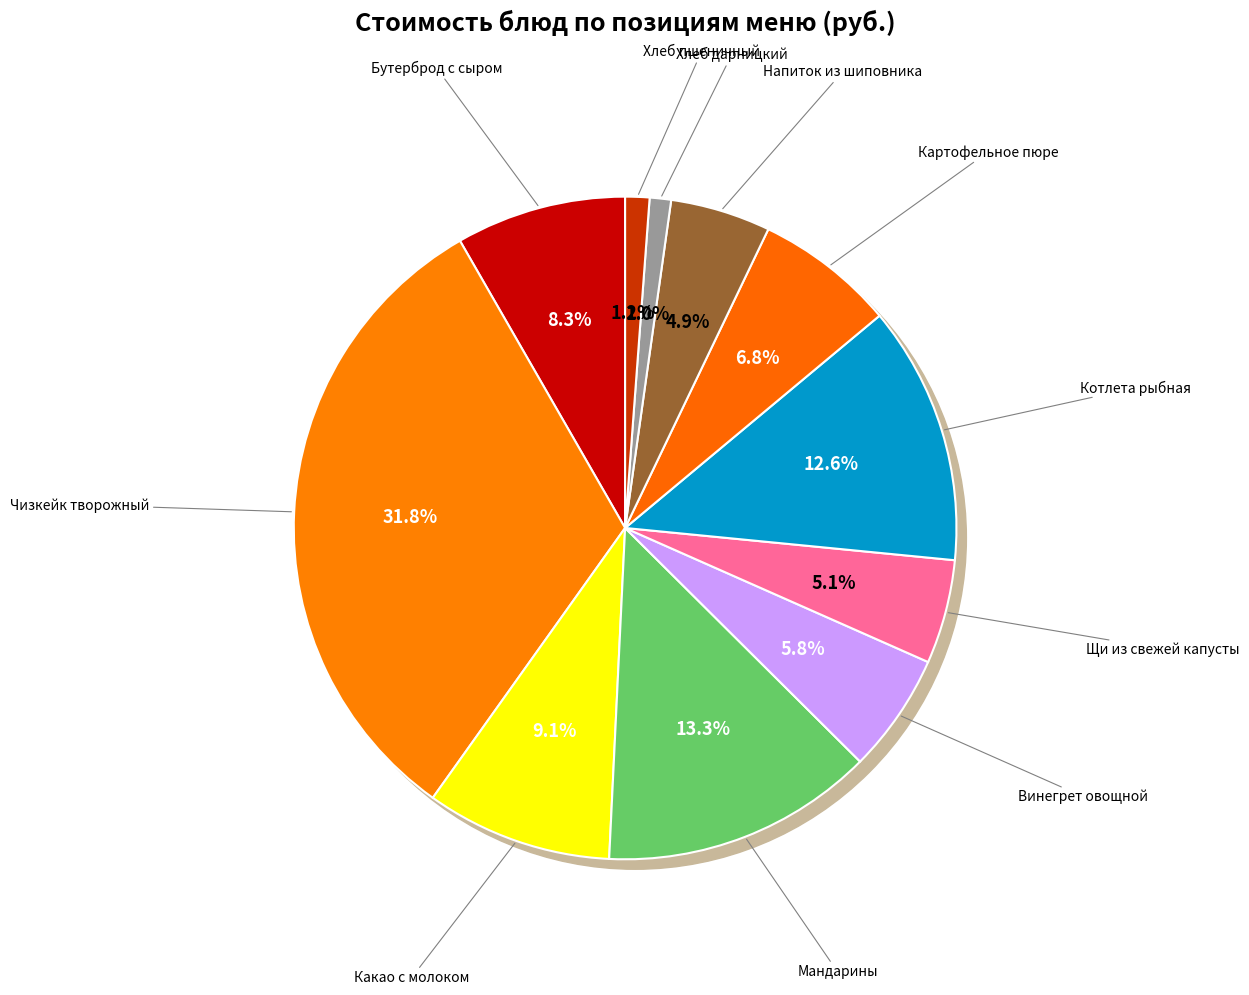

To the nearest percent, what percentage of the pie is Какао с молоком?

9%